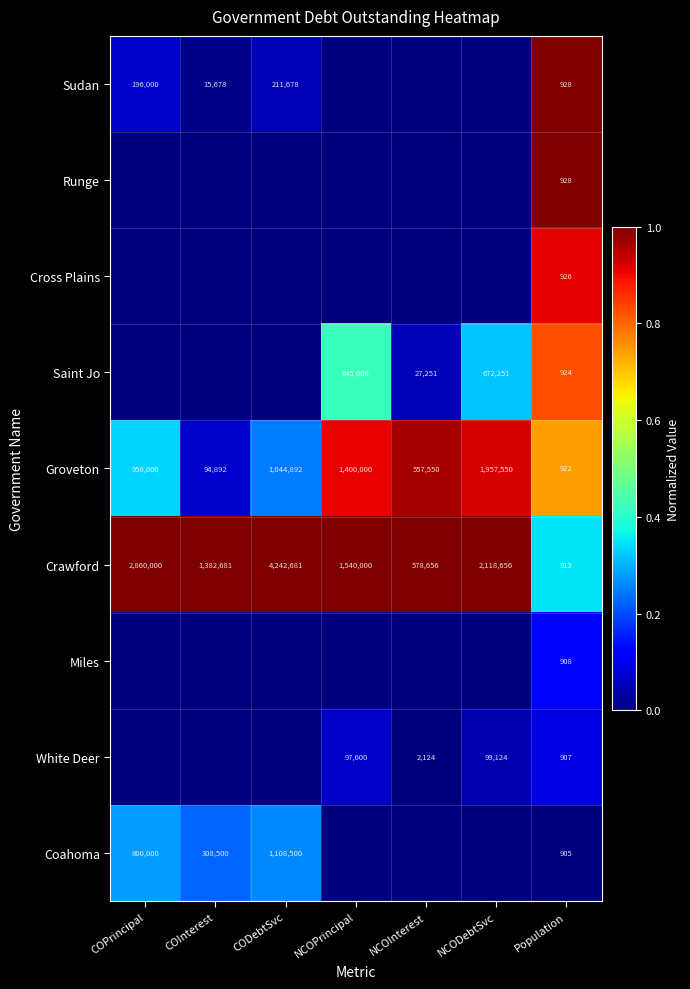

Which category has the lowest value in the Crawford series?

Population